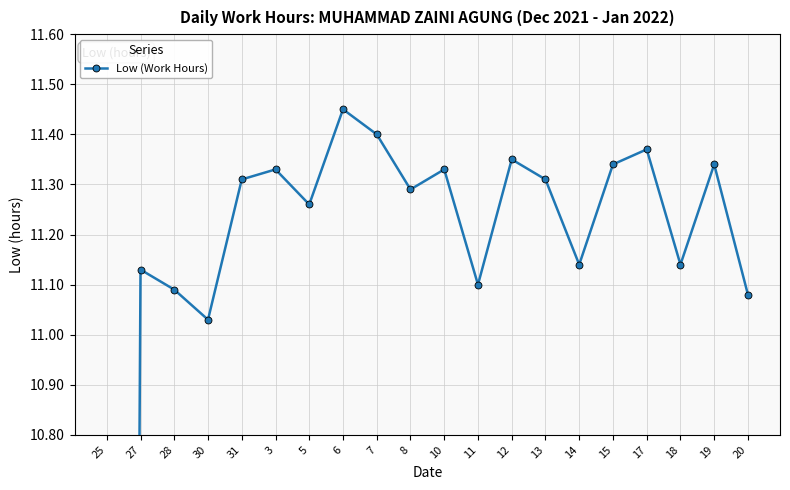

Rank the categories by value from lowest to highest.

25, 30, 20, 28, 11, 27, 14, 18, 5, 8, 31, 13, 3, 10, 15, 19, 12, 17, 7, 6